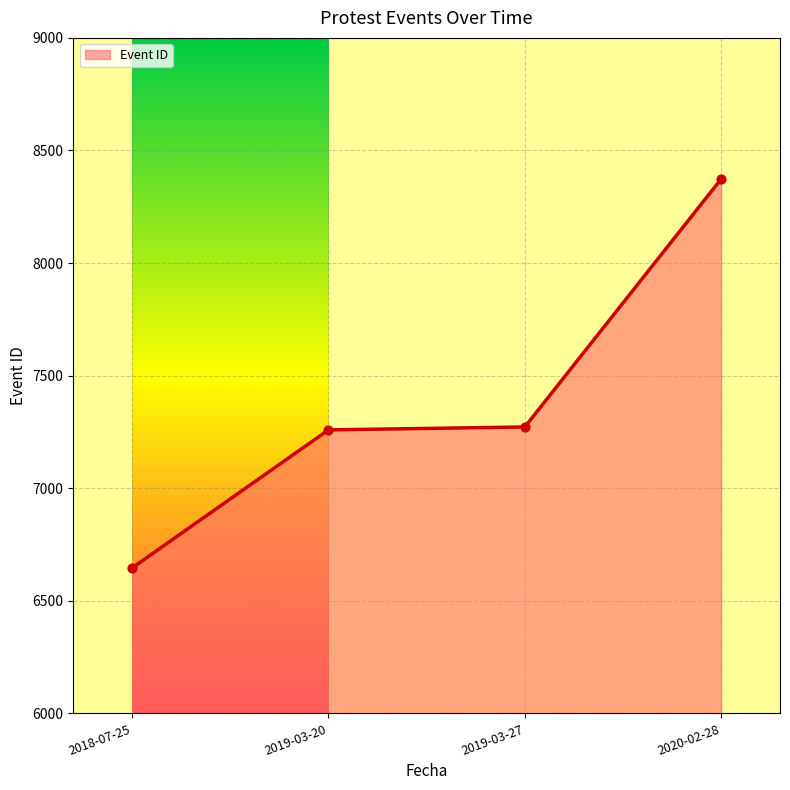

What is the change in value from 2019-03-20 to 2019-03-27?

+13